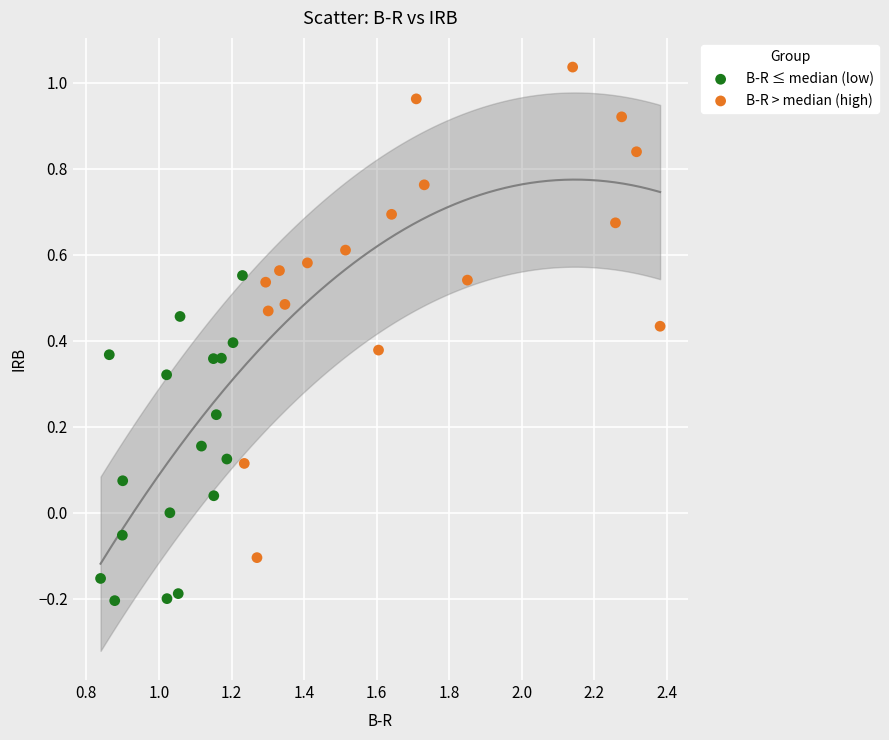

Which series has the widest spread of Y values?

B-R > median (high)